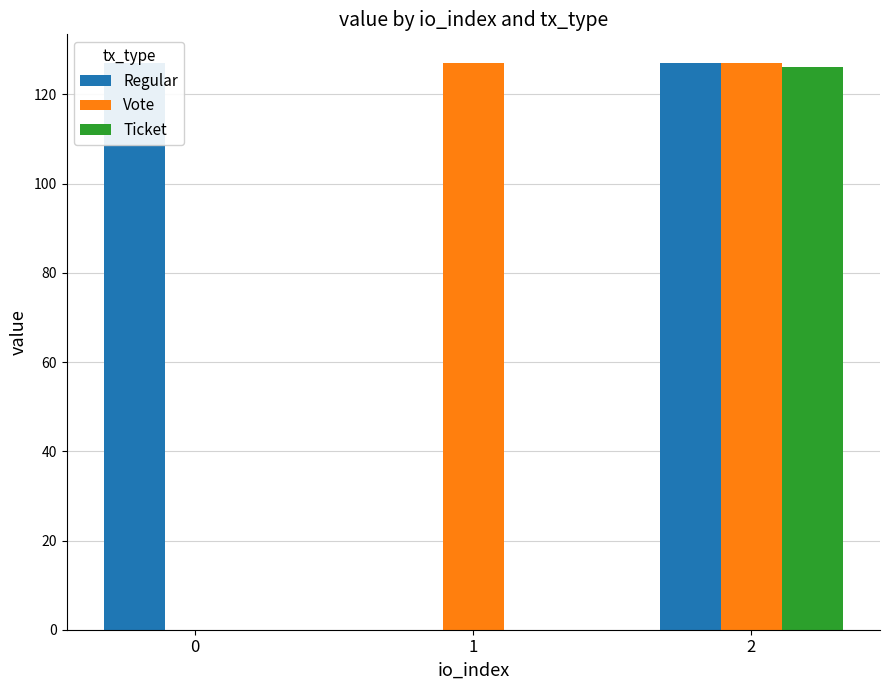

Which category has the lowest value across all series?

1